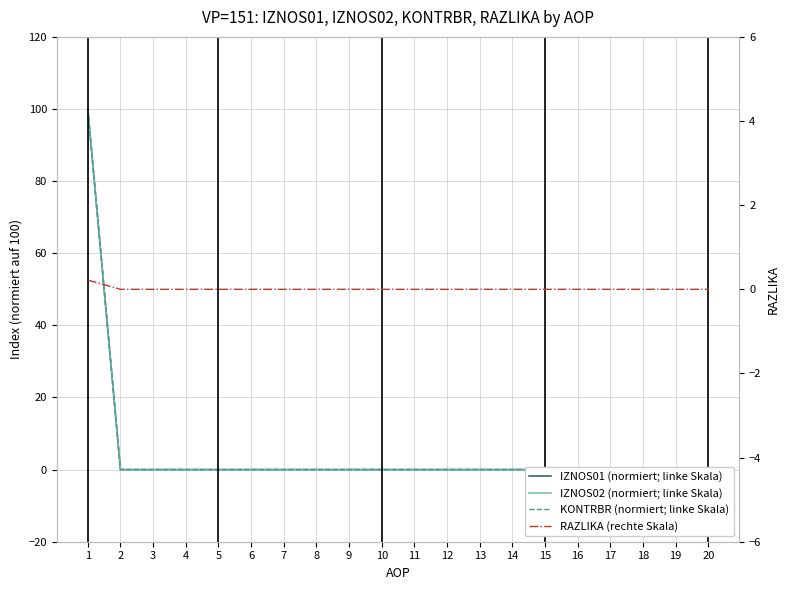

Reading right to left, transcribe all the data shown in this chart.

IZNOS01 (normiert; linke Skala): 0.0	0.0	0.0	0.0	0.0	0.0	0.0	0.0	0.0	0.0	0.0	0.0	0.0	0.0	0.0	0.0	0.0	0.0	0.0	100.0
IZNOS02 (normiert; linke Skala): 0.0	0.0	0.0	0.0	0.0	0.0	0.0	0.0	0.0	0.0	0.0	0.0	0.0	0.0	0.0	0.0	0.0	0.0	0.0	100.0
KONTRBR (normiert; linke Skala): 0.0	0.0	0.0	0.0	0.0	0.0	0.0	0.0	0.0	0.0	0.0	0.0	0.0	0.0	0.0	0.0	0.0	0.0	0.0	100.0
RAZLIKA (rechte Skala): 0.0	0.0	0.0	0.0	0.0	0.0	0.0	0.0	0.0	0.0	0.0	0.0	0.0	0.0	0.0	0.0	0.0	0.0	0.0	0.2